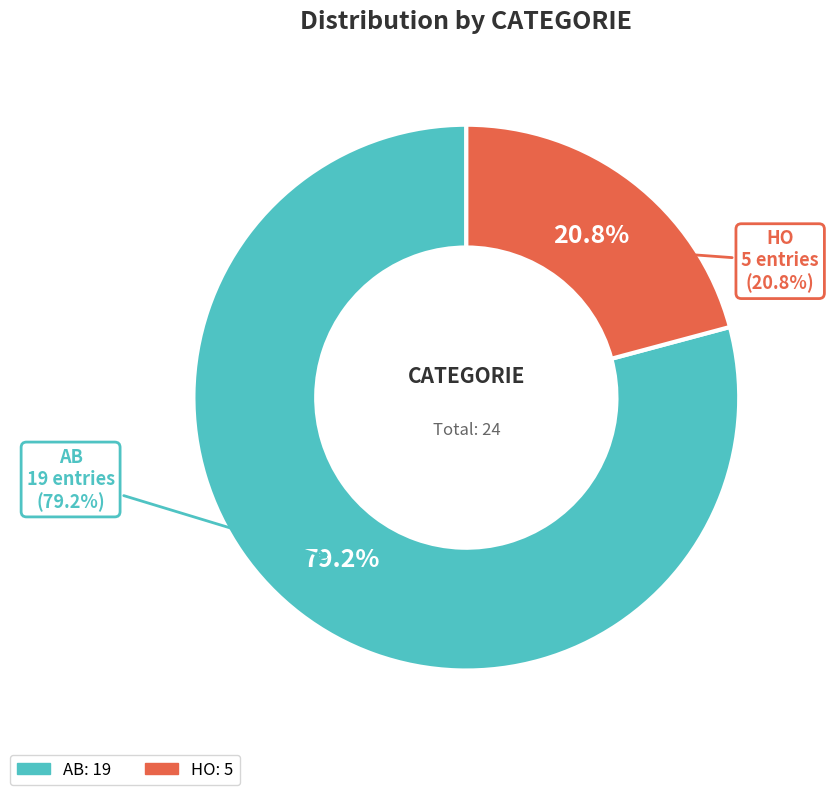

What is the change in value from AB to HO?

-14